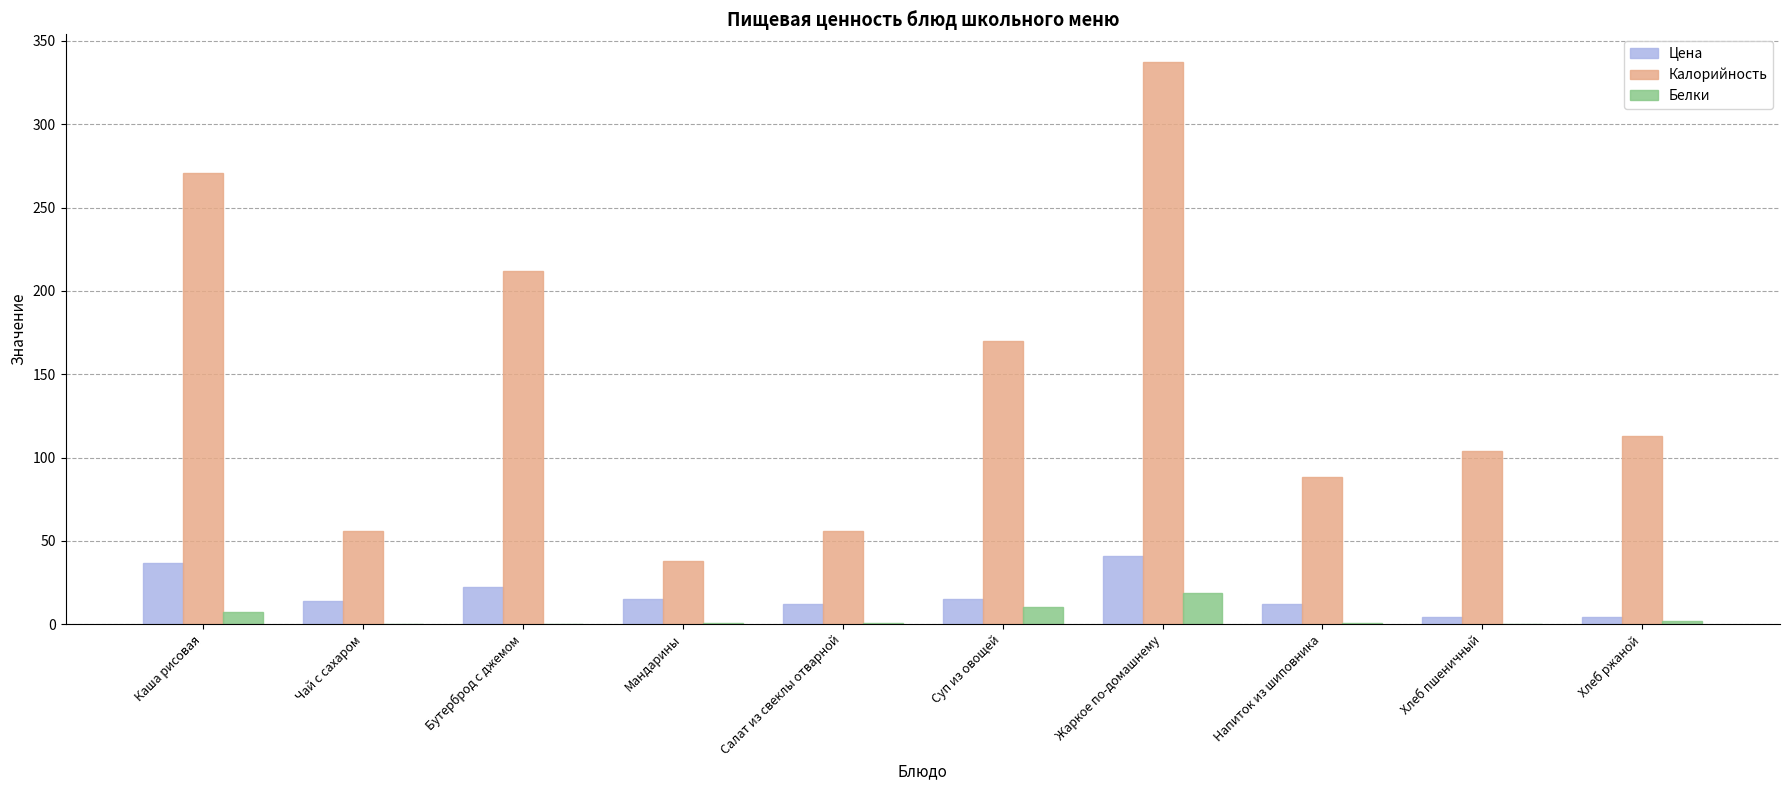

Is it true that Цена equals 12.0 at Напиток из шиповника?

True